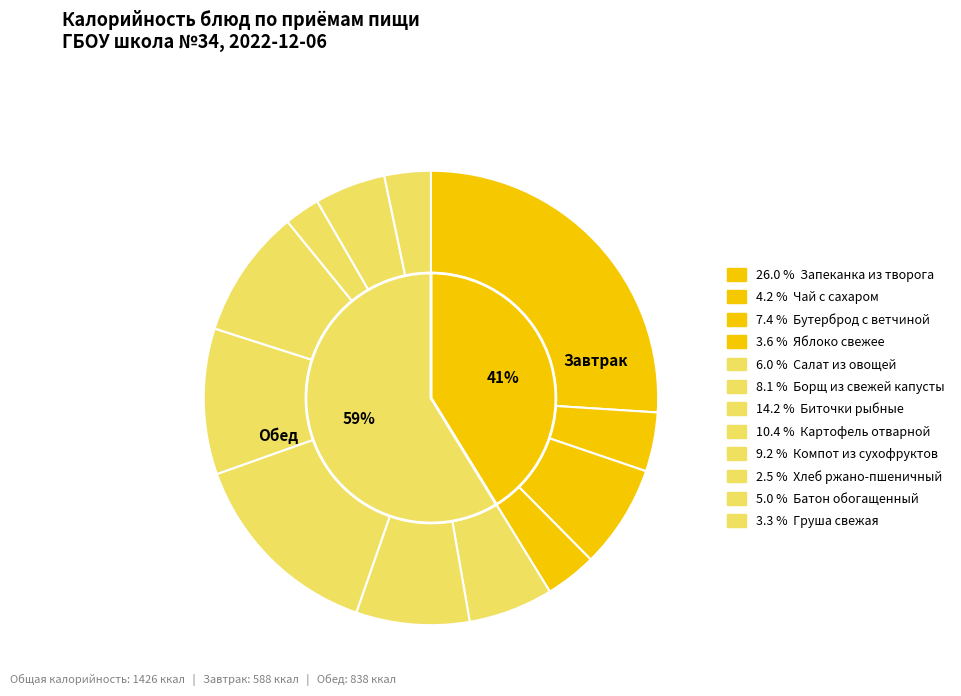

Is it true that Компот из сухофруктов is 9% of the pie?

True